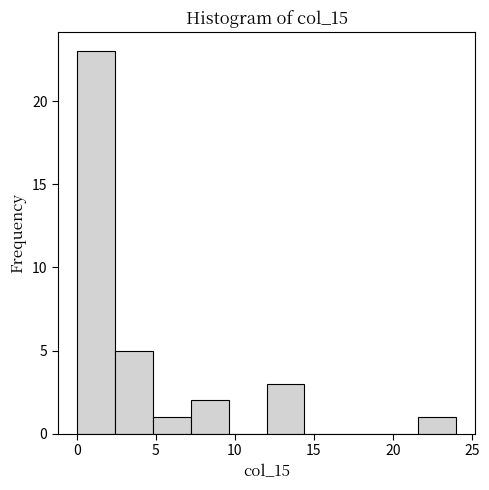

Reading left to right, transcribe this chart: for each bar, give the range it covers on the x-axis and its height. Neither the bar edges nor the heights are printed on the chart, so give them approximately, as read against the axes.

0.0 to 2.4: 23
2.4 to 4.8: 5
4.8 to 7.2: 1
7.2 to 9.6: 2
9.6 to 12.0: 0
12.0 to 14.4: 3
14.4 to 16.8: 0
16.8 to 19.2: 0
19.2 to 21.6: 0
21.6 to 24.0: 1